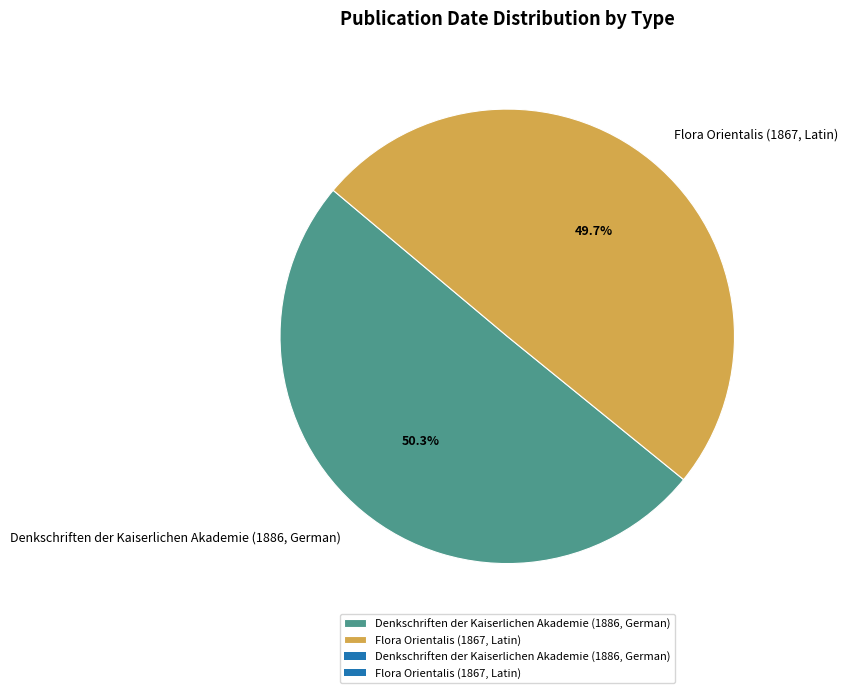

Which has a higher value, Flora Orientalis (1867, Latin) or Denkschriften der Kaiserlichen Akademie (1886, German)?

Denkschriften der Kaiserlichen Akademie (1886, German)